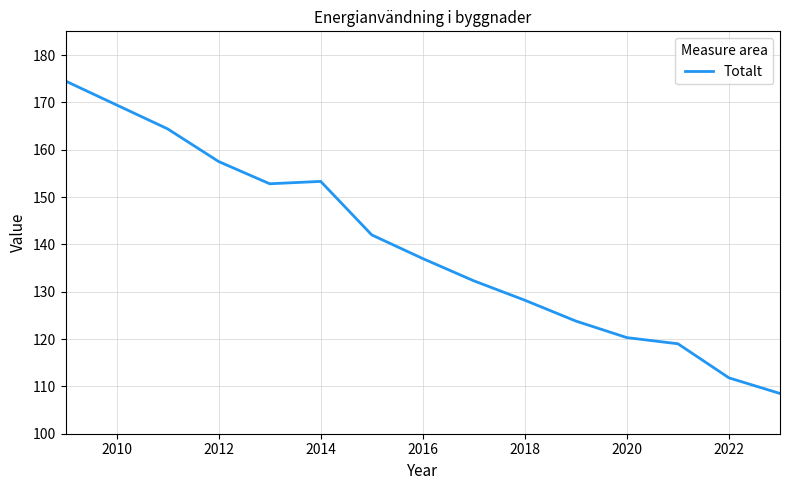

What is the minimum value shown in the chart?

108.5